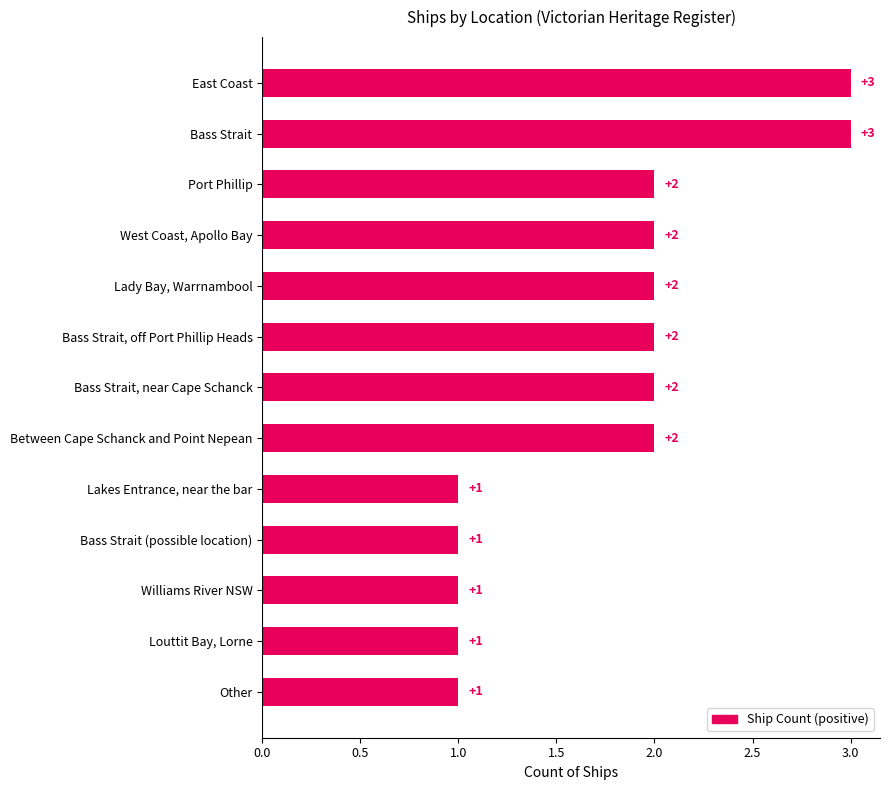

Reading top to bottom, transcribe all the data shown in this chart.

East Coast=3	Bass Strait=3	Port Phillip=2	West Coast, Apollo Bay=2	Lady Bay, Warrnambool=2	Bass Strait, off Port Phillip Heads=2	Bass Strait, near Cape Schanck=2	Between Cape Schanck and Point Nepean=2	Lakes Entrance, near the bar=1	Bass Strait (possible location)=1	Williams River NSW=1	Louttit Bay, Lorne=1	Other=1